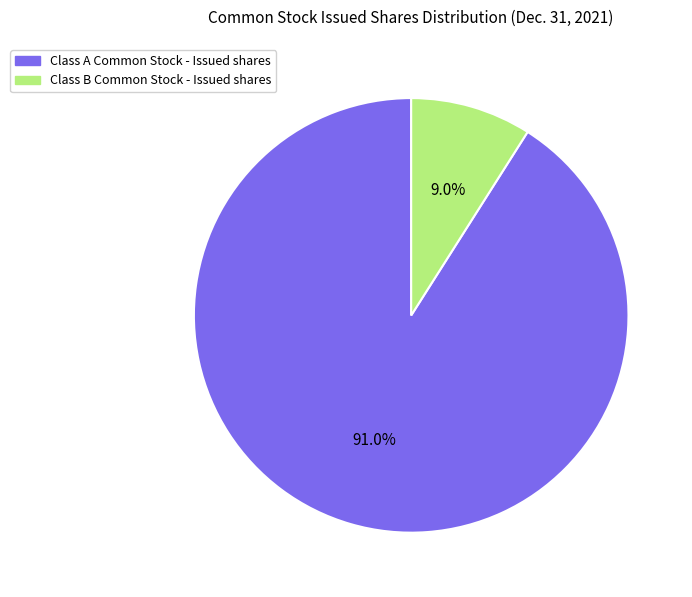

How many slices are in this pie chart?

2